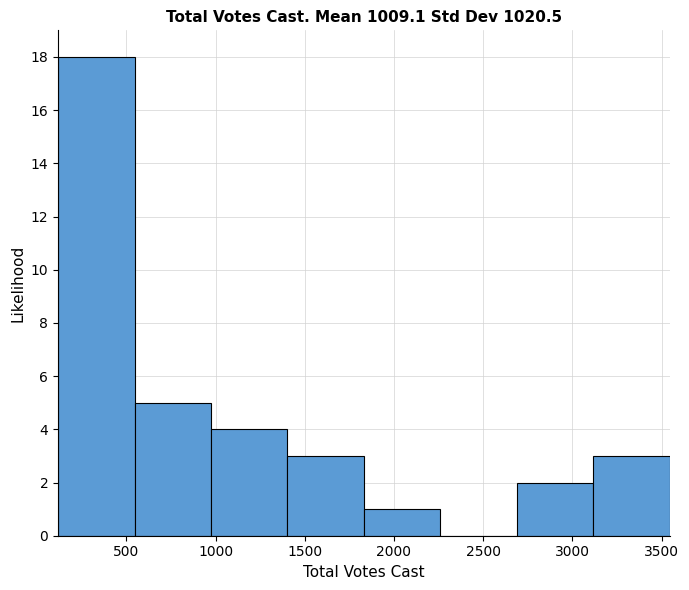

Over which range of the x-axis is the bar tallest?

100 to 550